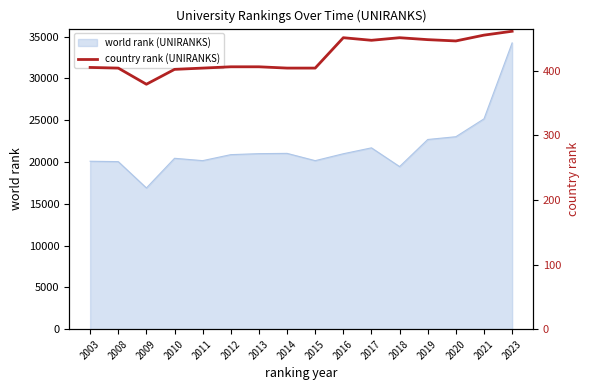

Which category has the lowest value in the world rank (UNIRANKS) series?

2009